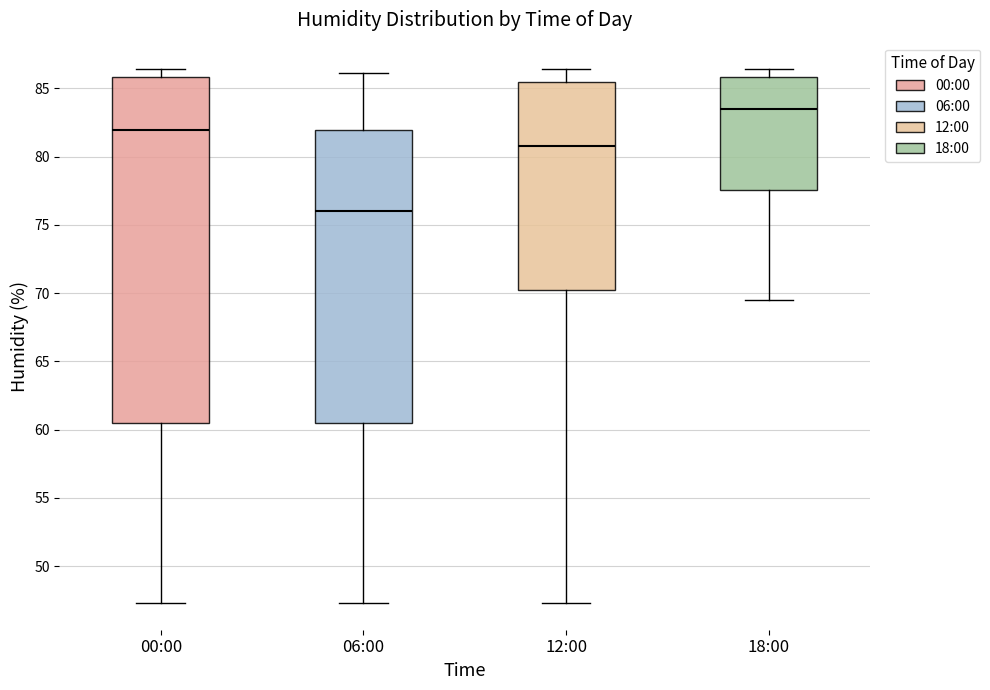

Reading left to right, read every box against the y-axis: the position of its median line, the range the box covers, and the ends of its whiskers. The values are not printed on the chart, so give them approximately, as read against the axis.

00:00: median 82.0, box 60.5 to 86.0, whiskers 47.5 to 86.5
06:00: median 76.0, box 60.5 to 82.0, whiskers 47.5 to 86.0
12:00: median 81.0, box 70.0 to 85.5, whiskers 47.5 to 86.5
18:00: median 83.5, box 77.5 to 86.0, whiskers 69.5 to 86.5